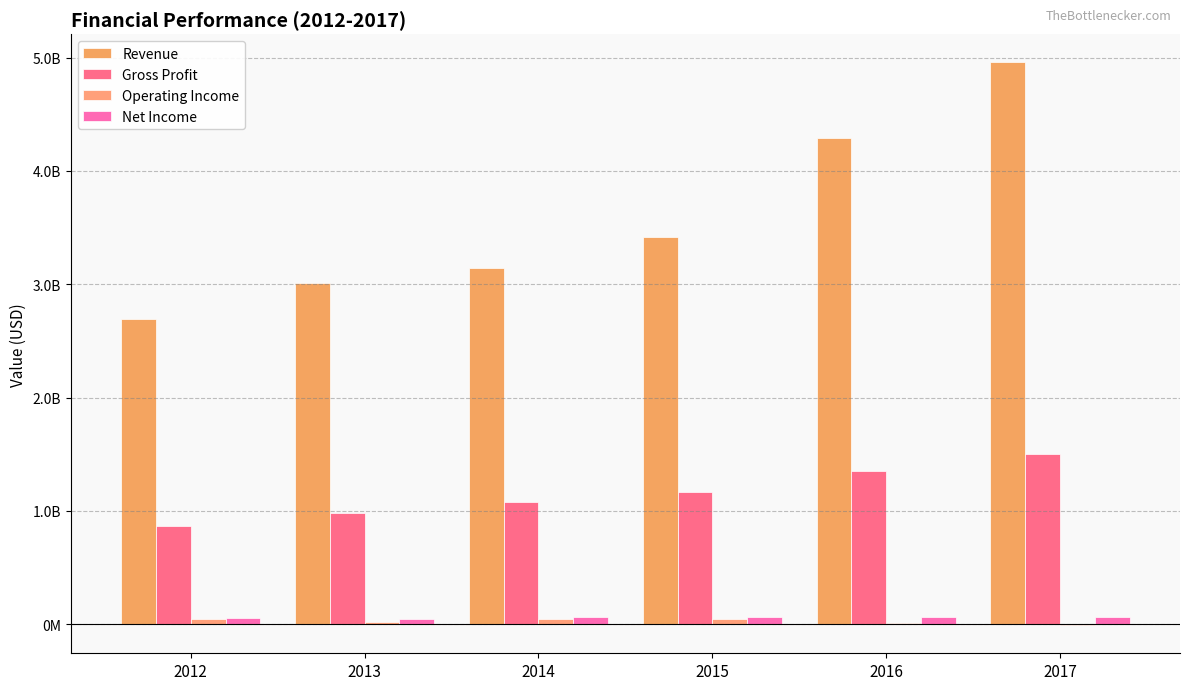

What is the value of the Net Income bar at the 3rd from the left?

60911000